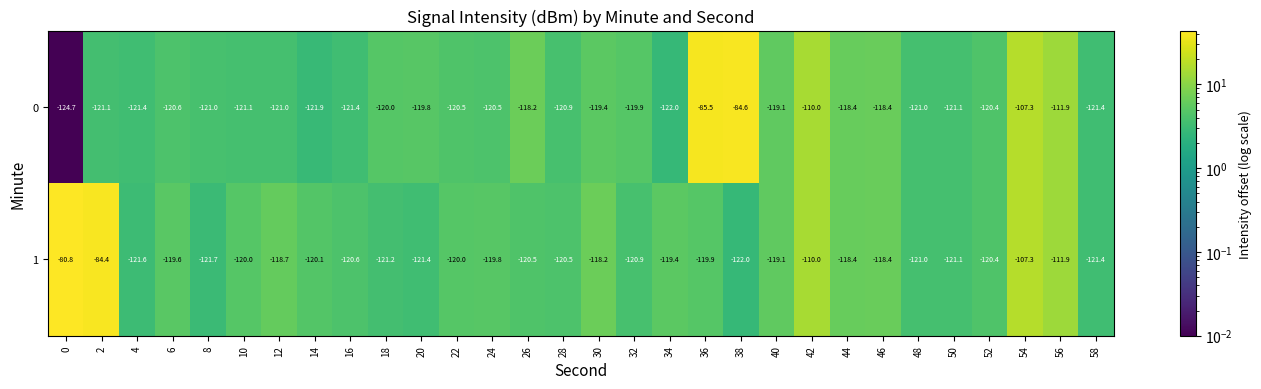

What is the sum of the 1 values at 38 and 54?

-229.3